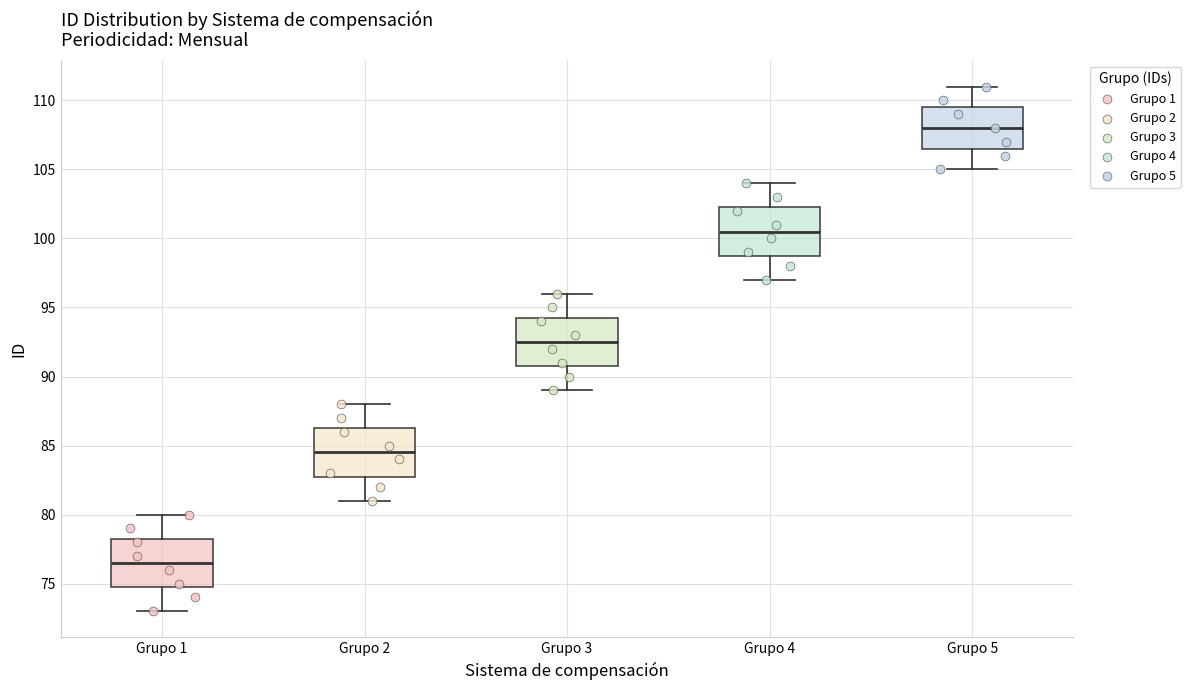

Where does the upper whisker of the box for Grupo 3 end on the y-axis? The values are not printed on the chart, so give them approximately, as read against the axis.

96.0